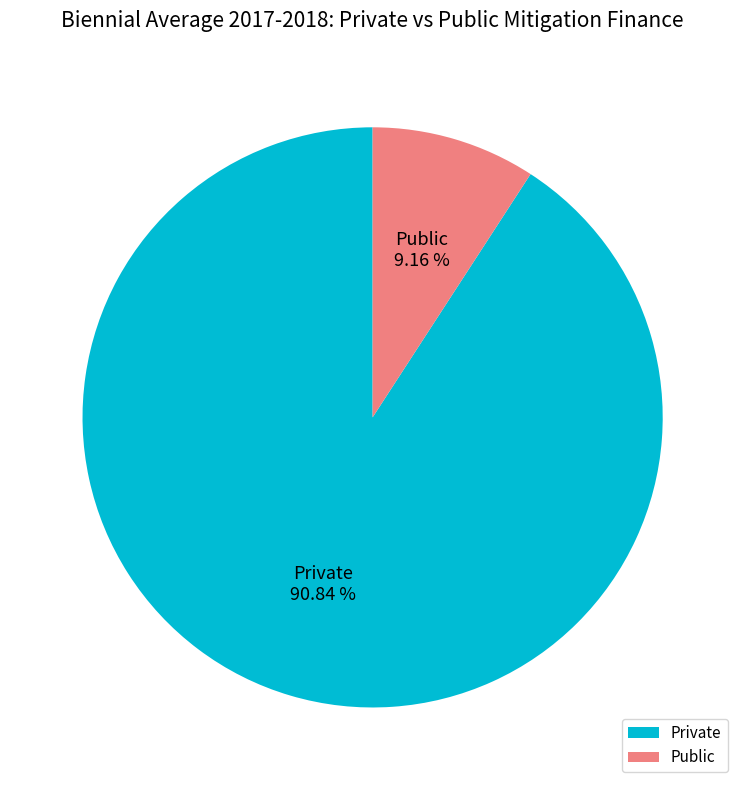

To the nearest percent, what portion does Public represent?

9%